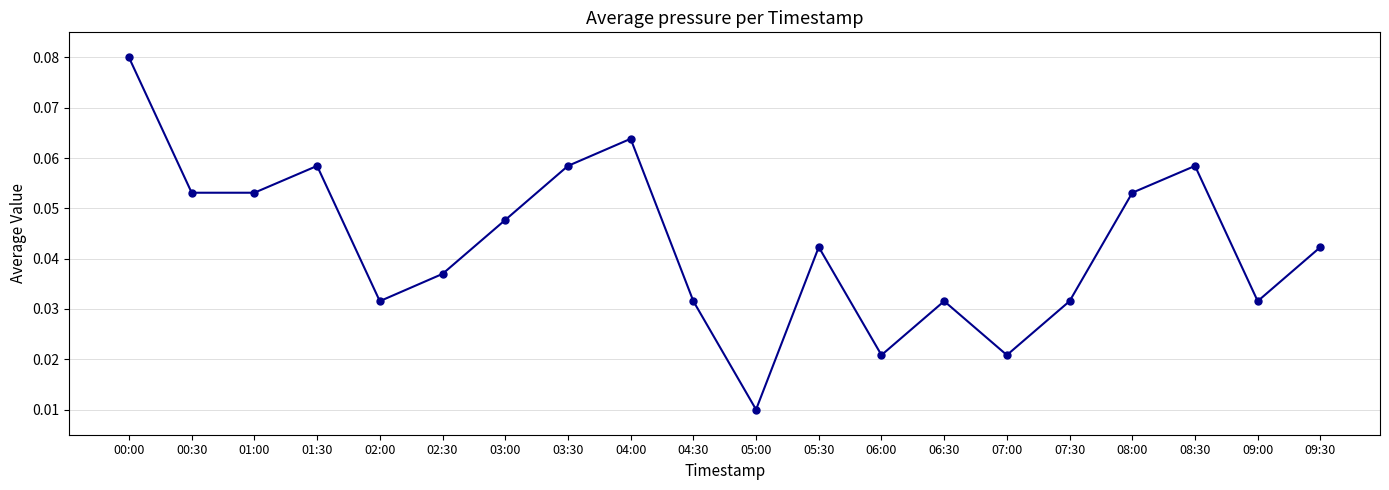

Count the values in the range 0 to 1.

20